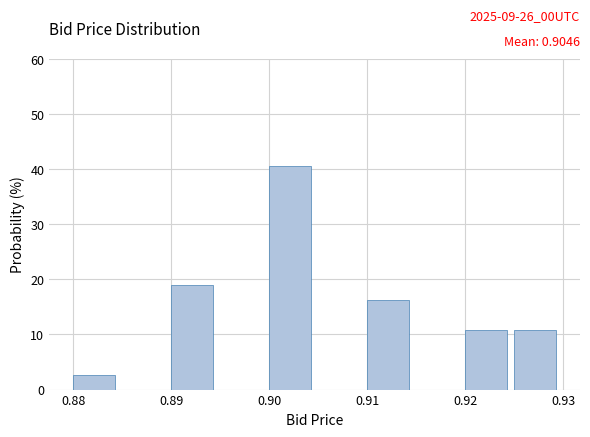

Which range on the x-axis has the tallest bar?

0.900 to 0.905